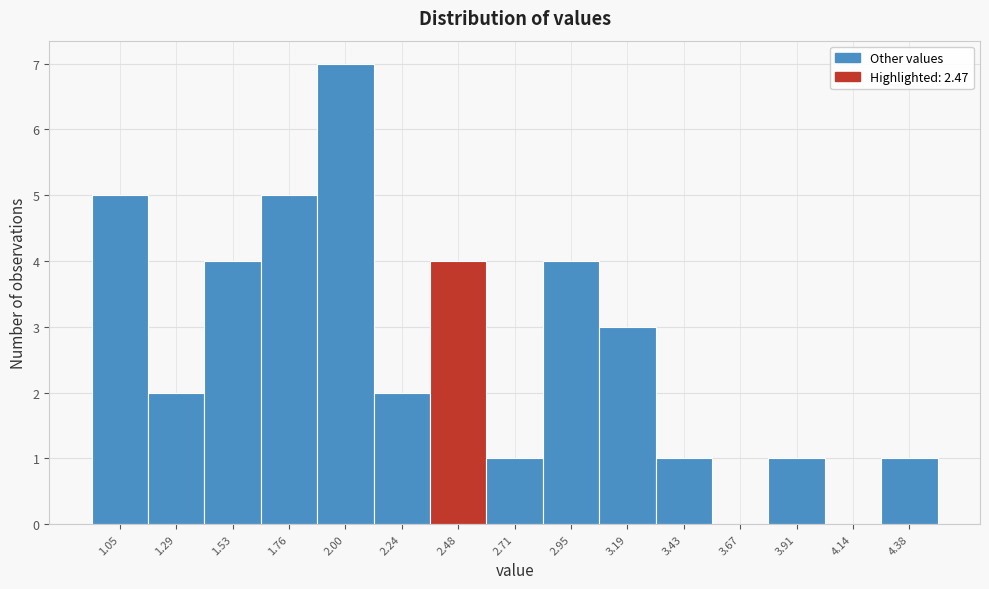

Reading left to right, transcribe this chart: for each bar, give the range it covers on the x-axis and its height. Neither the bar edges nor the heights are printed on the chart, so give them approximately, as read against the axes.

0.95 to 1.15: 5
1.15 to 1.40: 2
1.40 to 1.65: 4
1.65 to 1.90: 5
1.90 to 2.10: 7
2.10 to 2.35: 2
2.35 to 2.60: 4
2.60 to 2.85: 1
2.85 to 3.05: 4
3.05 to 3.30: 3
3.30 to 3.55: 1
3.55 to 3.80: 0
3.80 to 4.00: 1
4.00 to 4.25: 0
4.25 to 4.50: 1